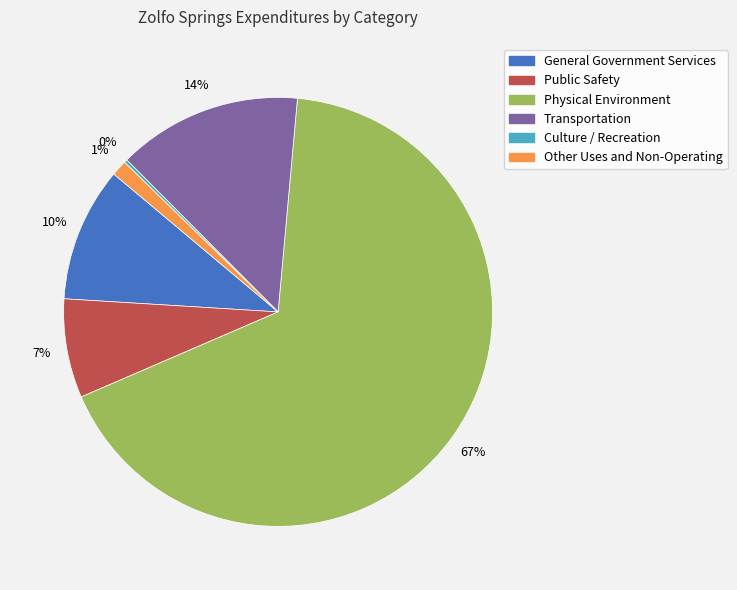

Do Public Safety and Other Uses and Non-Operating together represent more than half of the pie?

No